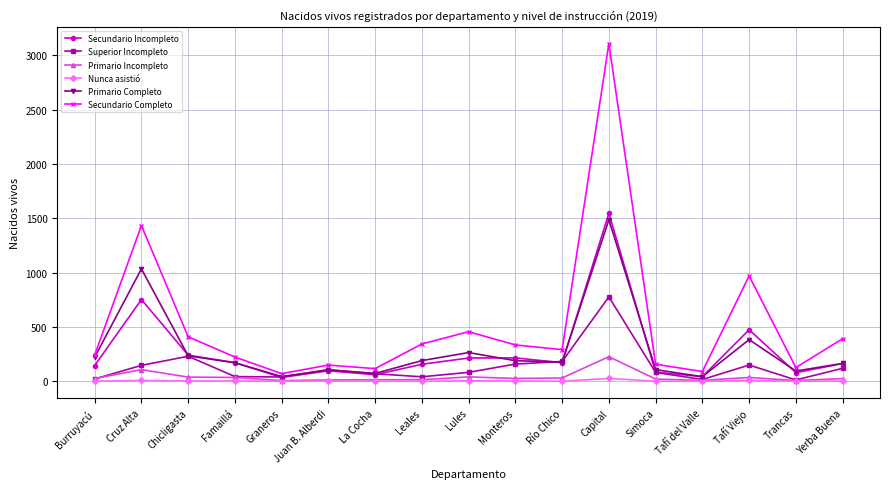

True or false: Superior Incompleto has a value of 43 at Famaillá.

True